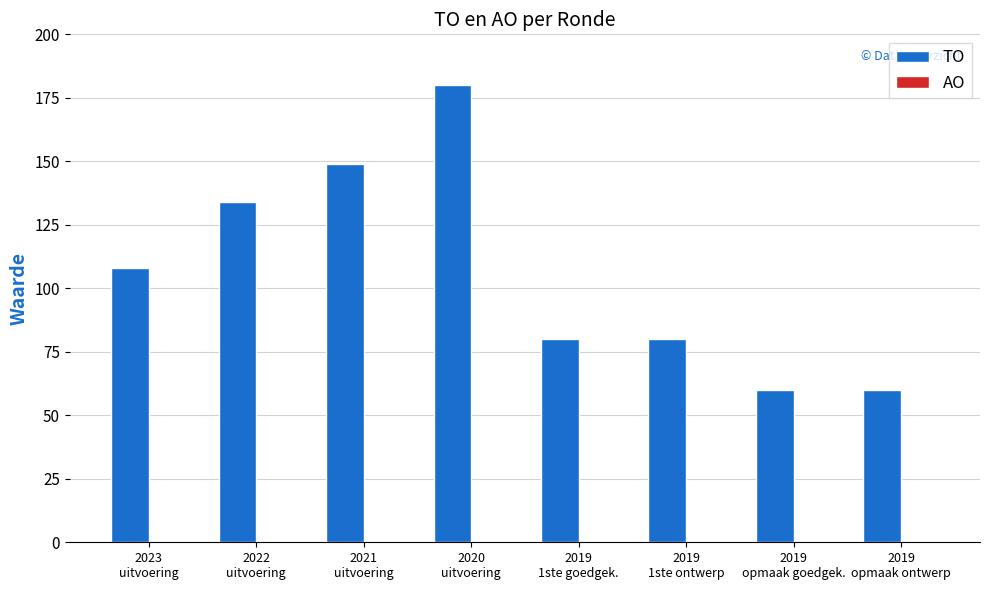

What is the difference between the second highest and second lowest values?

89